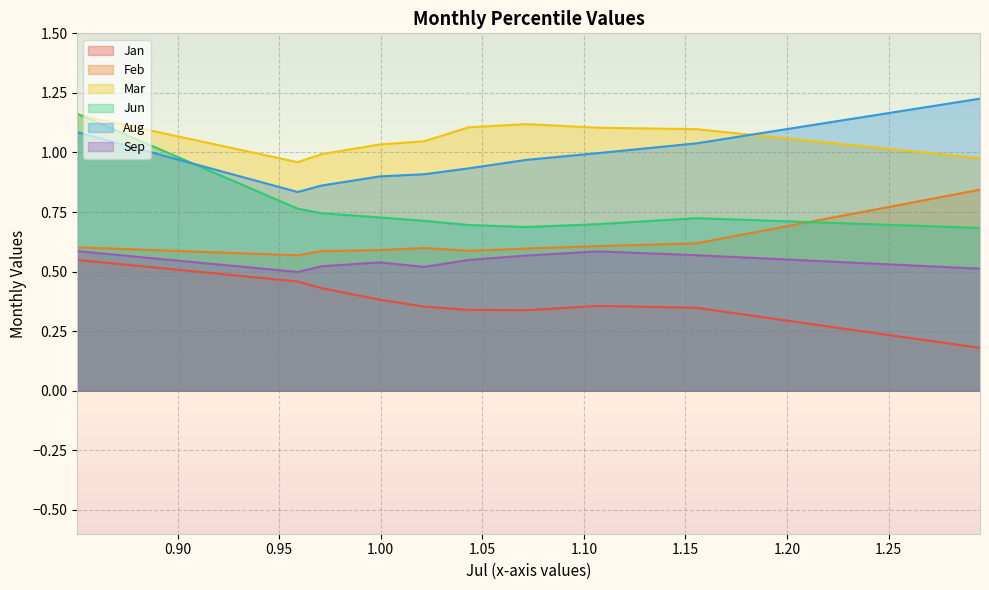

What is the value of the Aug point at the 1st from the left?

1.1